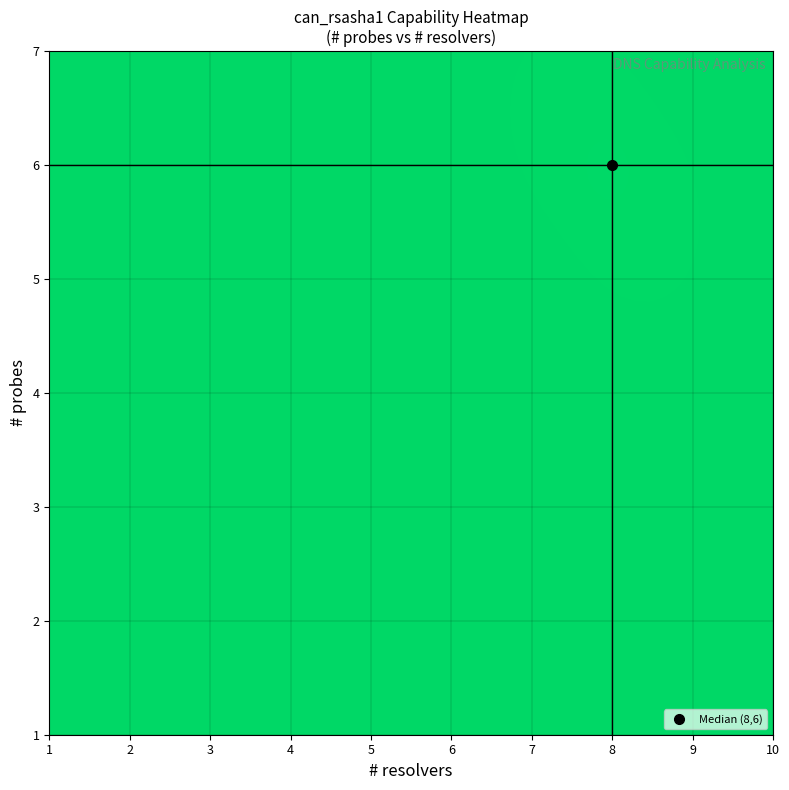

Count the number of categories in the chart.

10